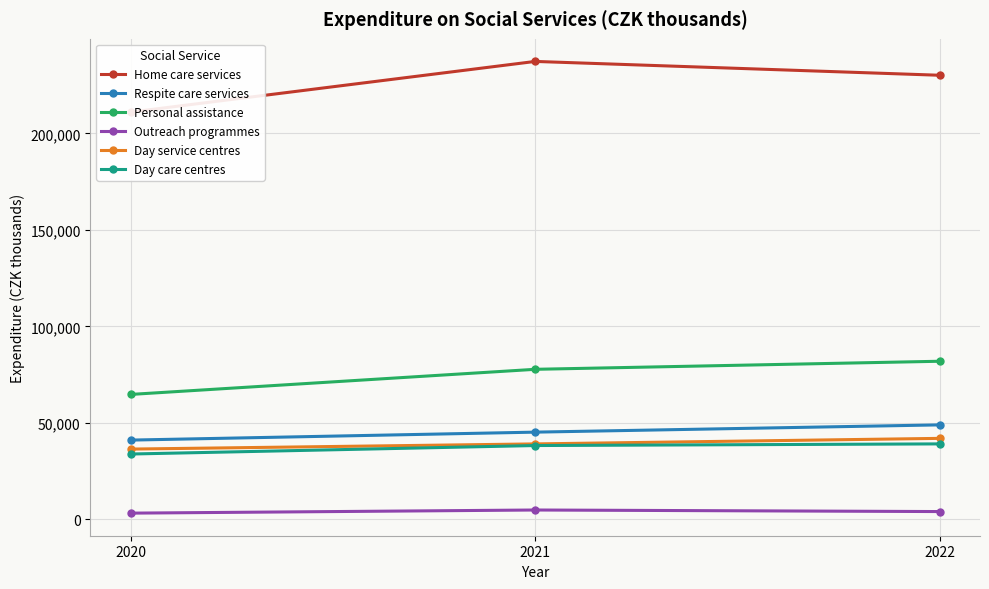

Reading right to left, transcribe all the data shown in this chart.

Home care services: 230133.0	237301.0	211055.0
Respite care services: 48910.0	45150.0	41026.0
Personal assistance: 81891.0	77717.0	64701.0
Outreach programmes: 3981.0	4789.0	3165.0
Day service centres: 41920.6	39048.3	36363.6
Day care centres: 39057.1	38203.4	33805.7